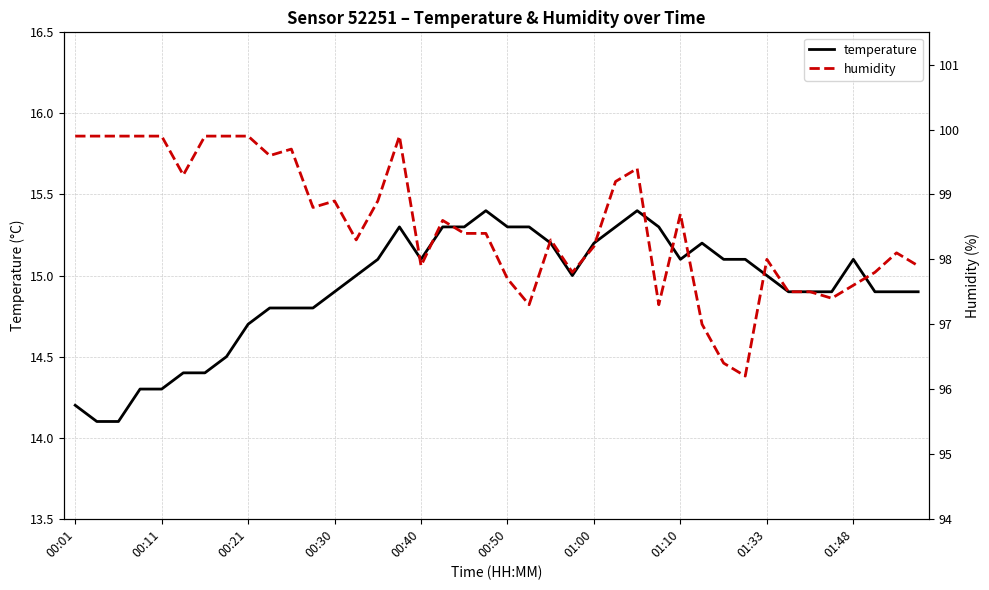

What position from the left is 01:00?

25